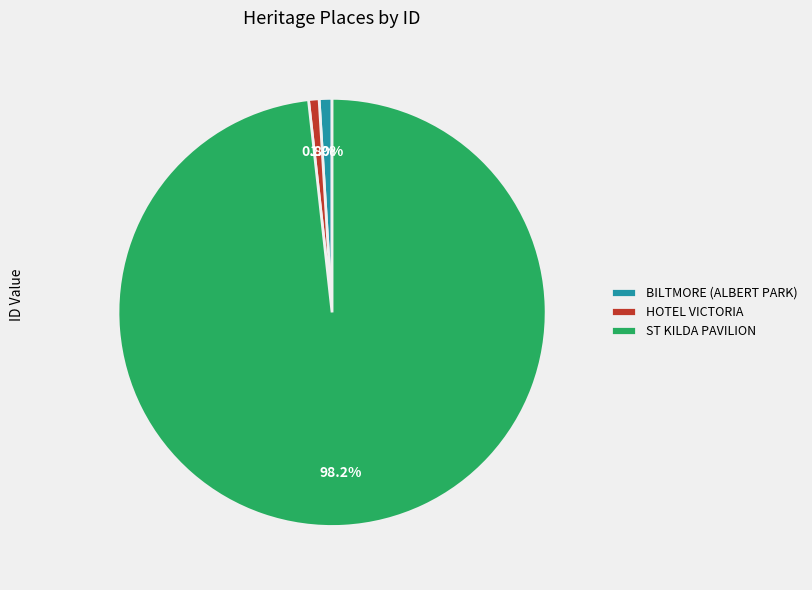

Approximately how many times larger is the value at HOTEL VICTORIA compared to BILTMORE (ALBERT PARK)?

0.8